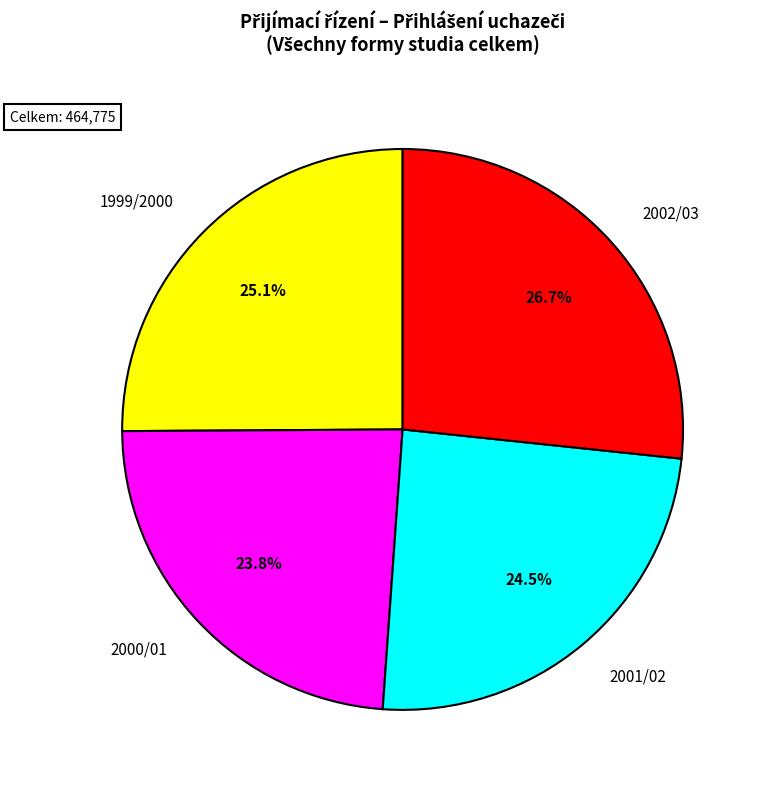

How many segments does this pie chart have?

4